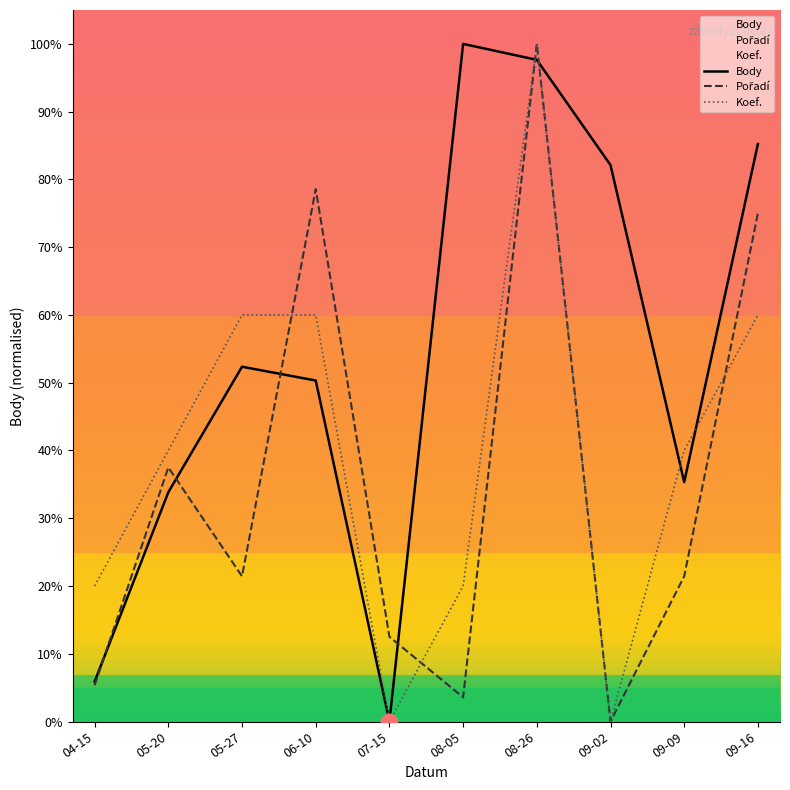

List the labels in order of Body value, smallest first.

07-15, 04-15, 05-20, 09-09, 06-10, 05-27, 09-02, 09-16, 08-26, 08-05